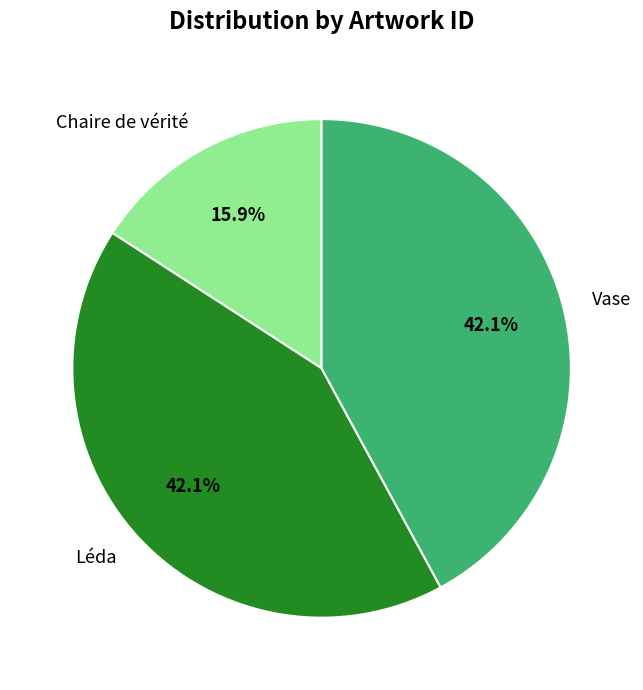

How much of the chart is everything except Léda?

57.9%